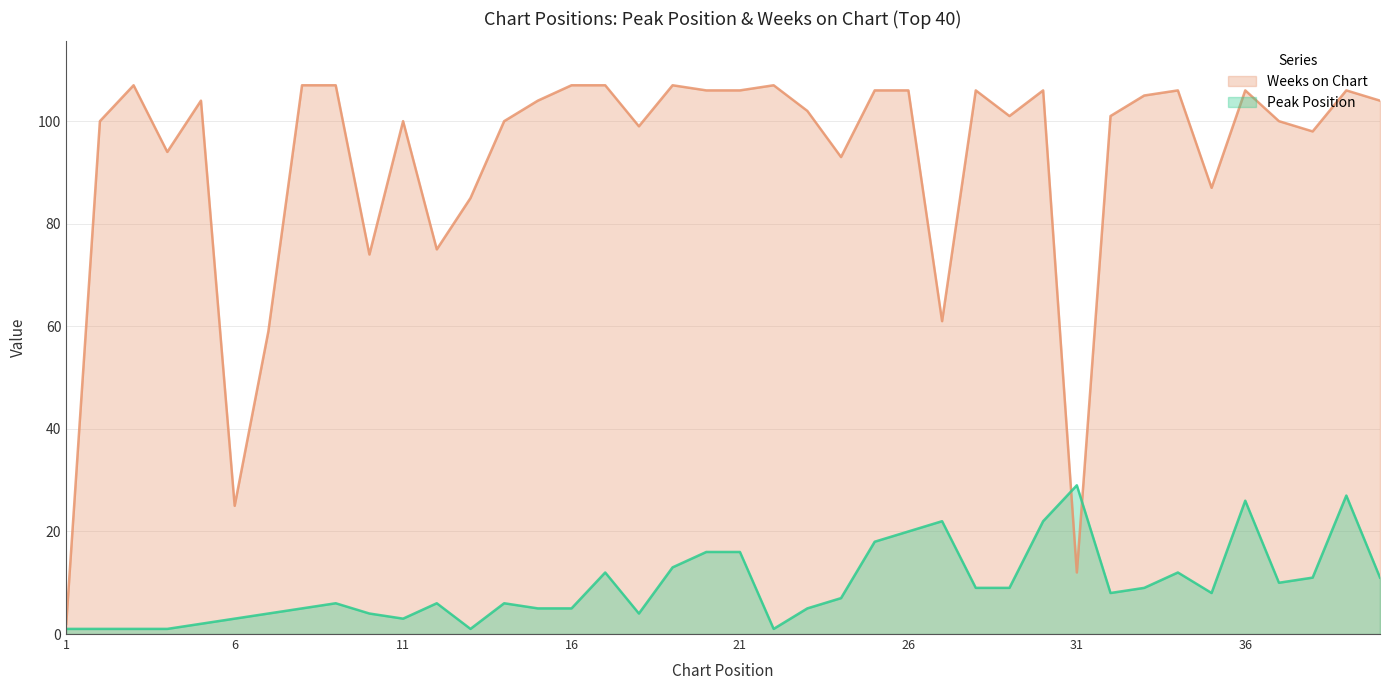

Which category has the lowest value in the Weeks on Chart series?

1